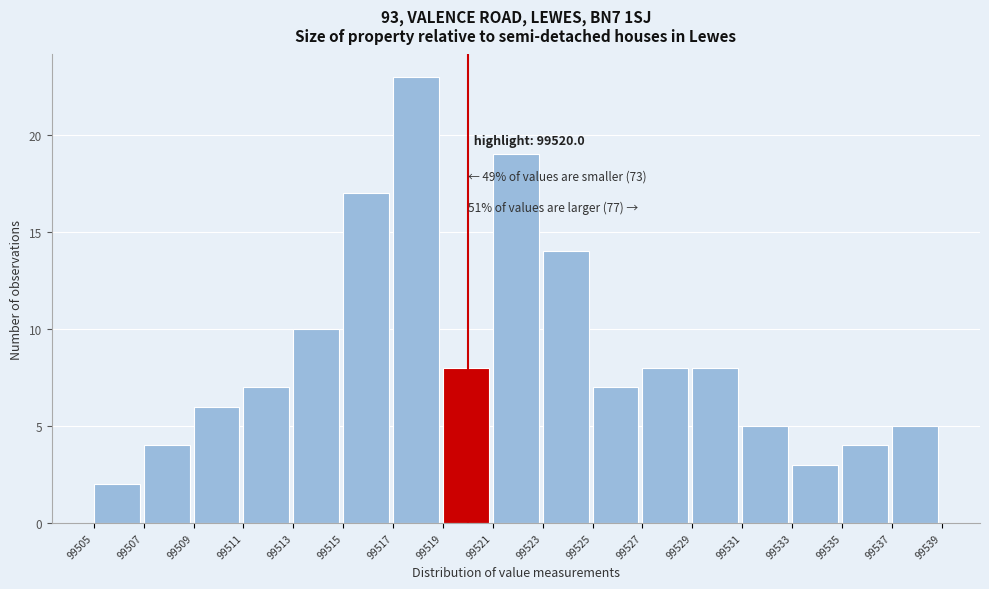

Over which range of the x-axis is the bar tallest?

99517 to 99519